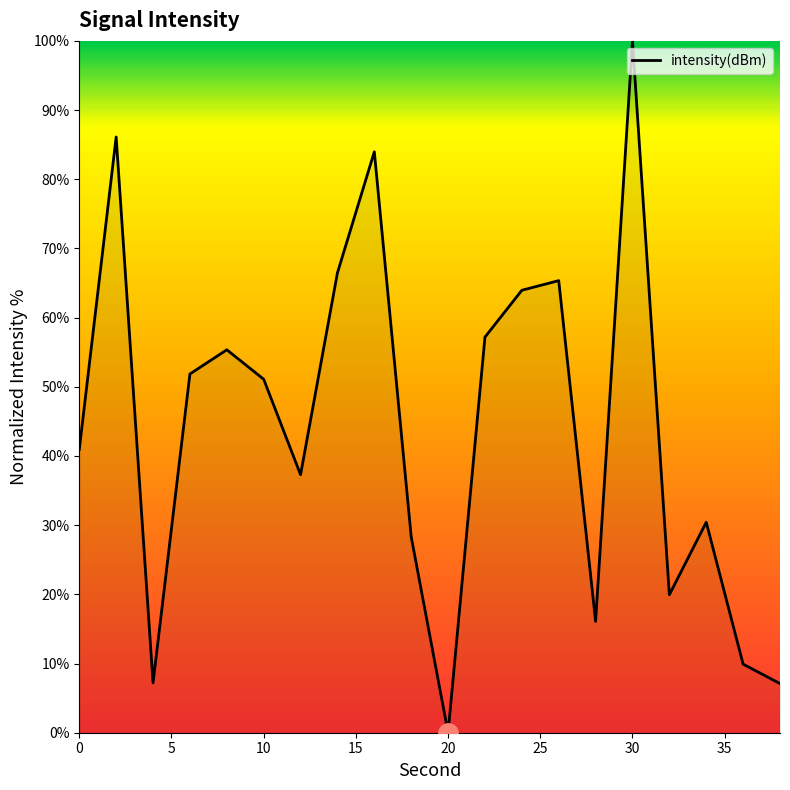

How many lines are shown in the chart?

1